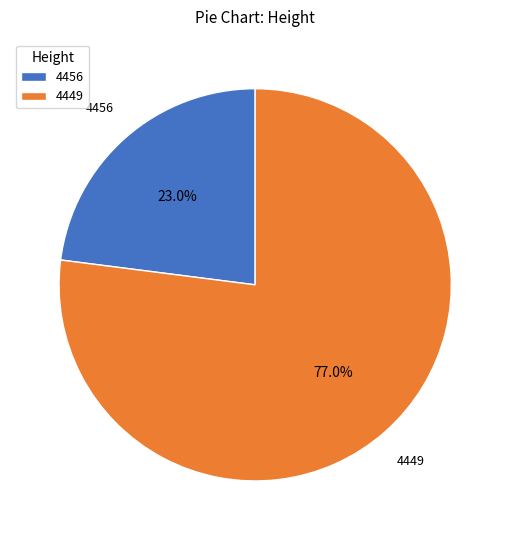

Which has a higher value, 4456 or 4449?

4449